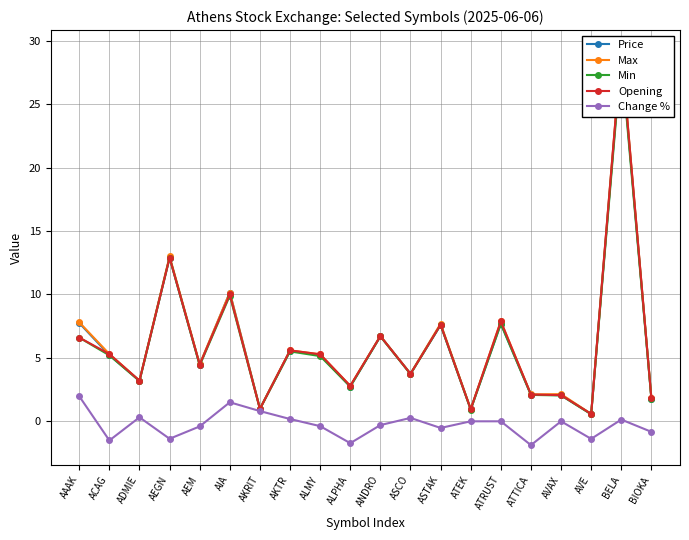

At which label does Change % reach its peak?

AAAK